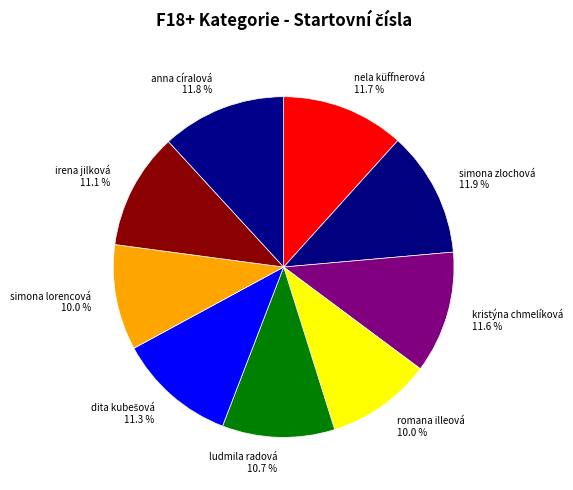

Approximately how many times larger is the value at simona zlochová 11.9 % compared to romana illeová 10.0 %?

1.2